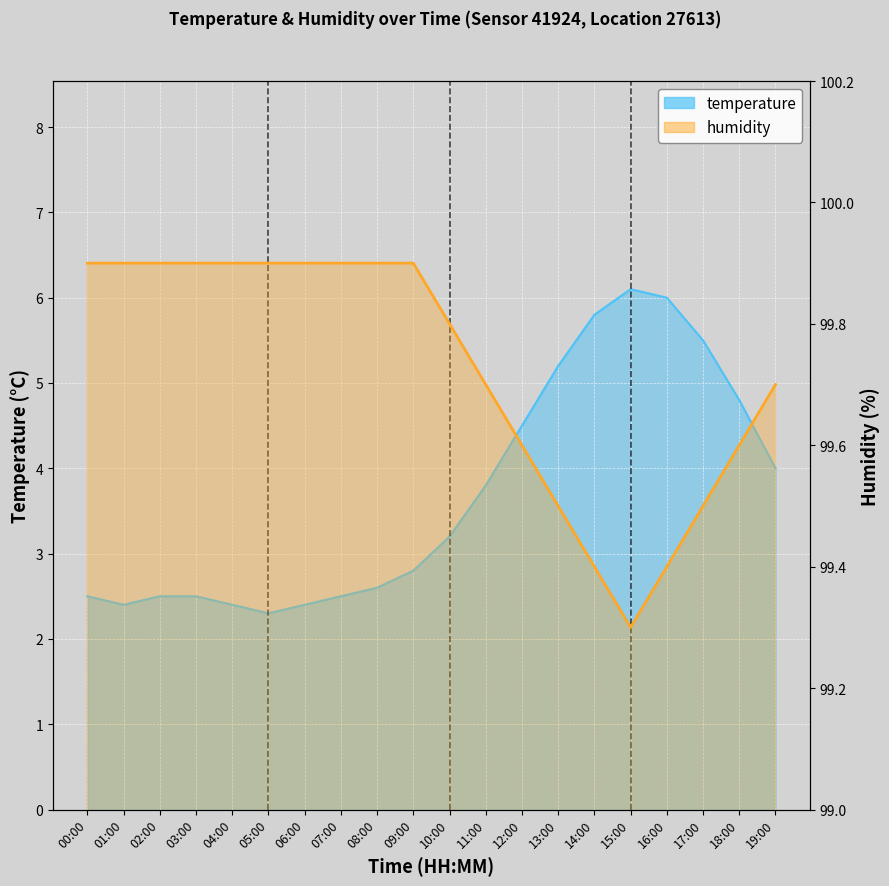

What is the label of the 19th point from the left?

18:00